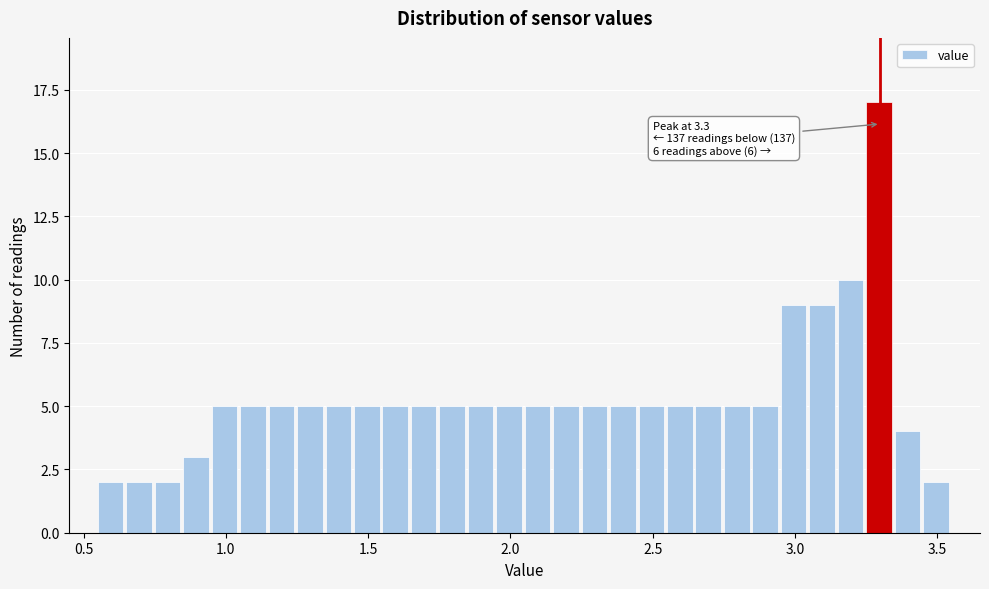

Around what value on the x-axis is the tallest bar? Give the approximate position of its centre, as read against the axis.

3.30